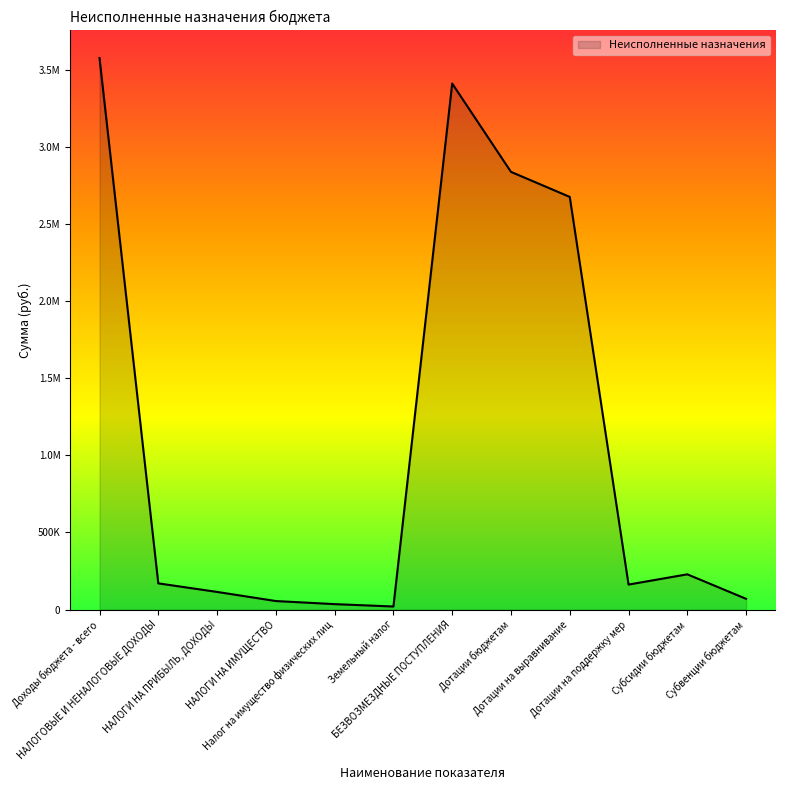

What is the greatest value displayed?

3576043.8